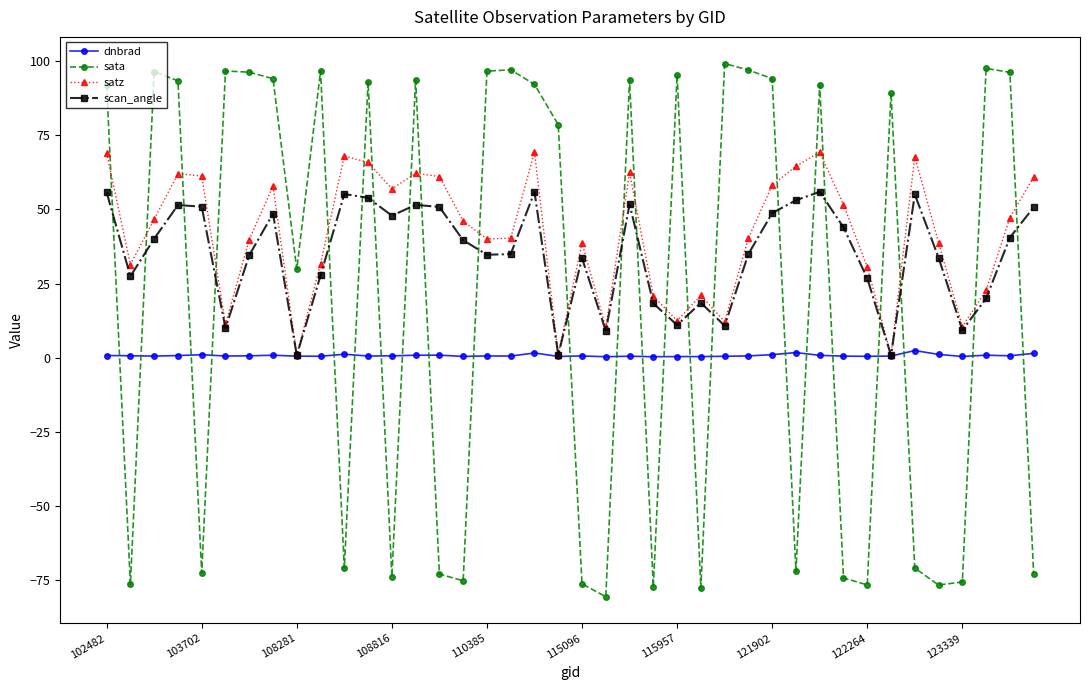

True or false: dnbrad has more than 2 points higher than both neighbors.

True